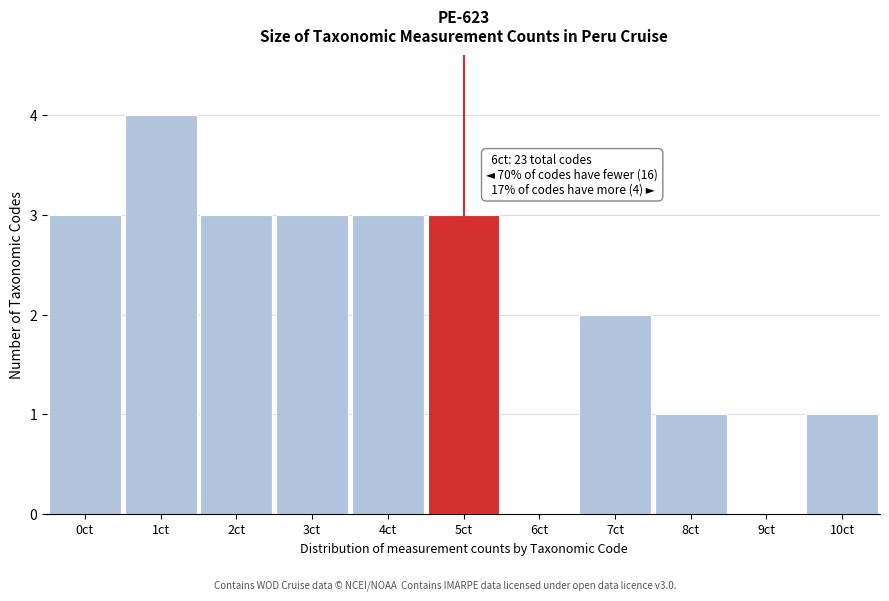

Reading right to left, extract all data points from this chart.

10ct=1	9ct=0	8ct=1	7ct=2	6ct=0	5ct=3	4ct=3	3ct=3	2ct=3	1ct=4	0ct=3